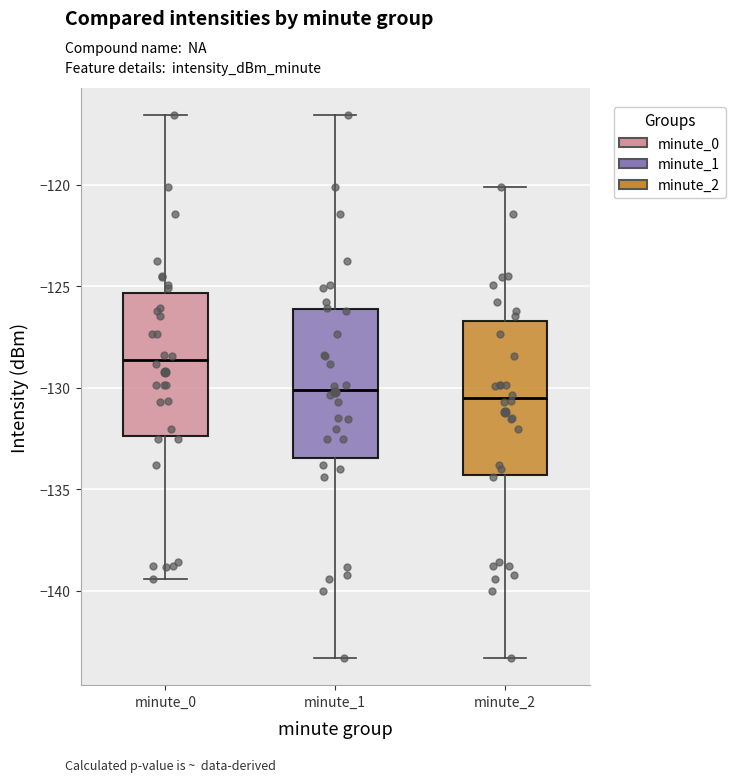

Reading left to right, transcribe this box plot: for each box, give where its median line is, the range the box spans, and where its two whiskers end, as read against the y-axis. The values are not printed on the chart, so give them approximately, as read against the axis.

minute_0: median -128.5, box -132.5 to -125.5, whiskers -139.5 to -116.5
minute_1: median -130.0, box -133.5 to -126.0, whiskers -143.5 to -116.5
minute_2: median -130.5, box -134.5 to -126.5, whiskers -143.5 to -120.0